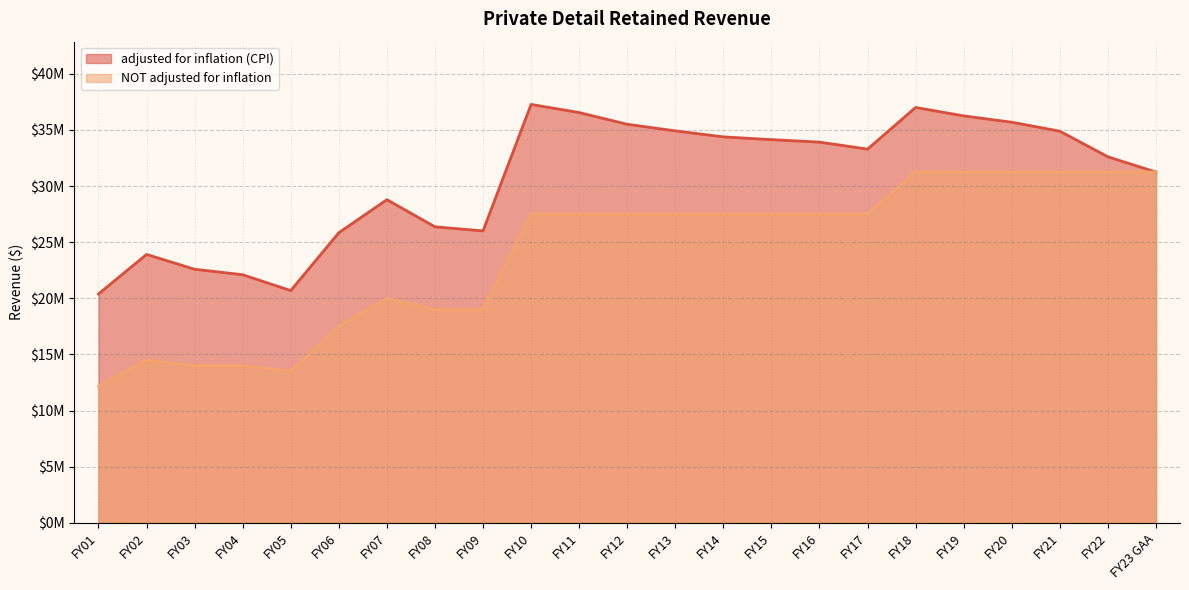

Reading left to right, transcribe all the data shown in this chart.

adjusted for inflation (CPI): FY01=20388594	FY02=23908702	FY03=22586681	FY04=22099214	FY05=20688366	FY06=25842038	FY07=28785647	FY08=26368177	FY09=26003995	FY10=37270523	FY11=36545551	FY12=35502891	FY13=34914441	FY14=34379511	FY15=34135266	FY16=33909959	FY17=33290616	FY18=37000806	FY19=36249304	FY20=35685306	FY21=34886751	FY22=32601943	FY23 GAA=31250000
NOT adjusted for inflation: FY01=12150000	FY02=14500000	FY03=14000000	FY04=14000000	FY05=13500000	FY06=17500000	FY07=20000000	FY08=19000000	FY09=19000000	FY10=27500000	FY11=27500000	FY12=27500000	FY13=27500000	FY14=27500000	FY15=27500000	FY16=27500000	FY17=27500000	FY18=31250000	FY19=31250000	FY20=31250000	FY21=31250000	FY22=31250000	FY23 GAA=31250000